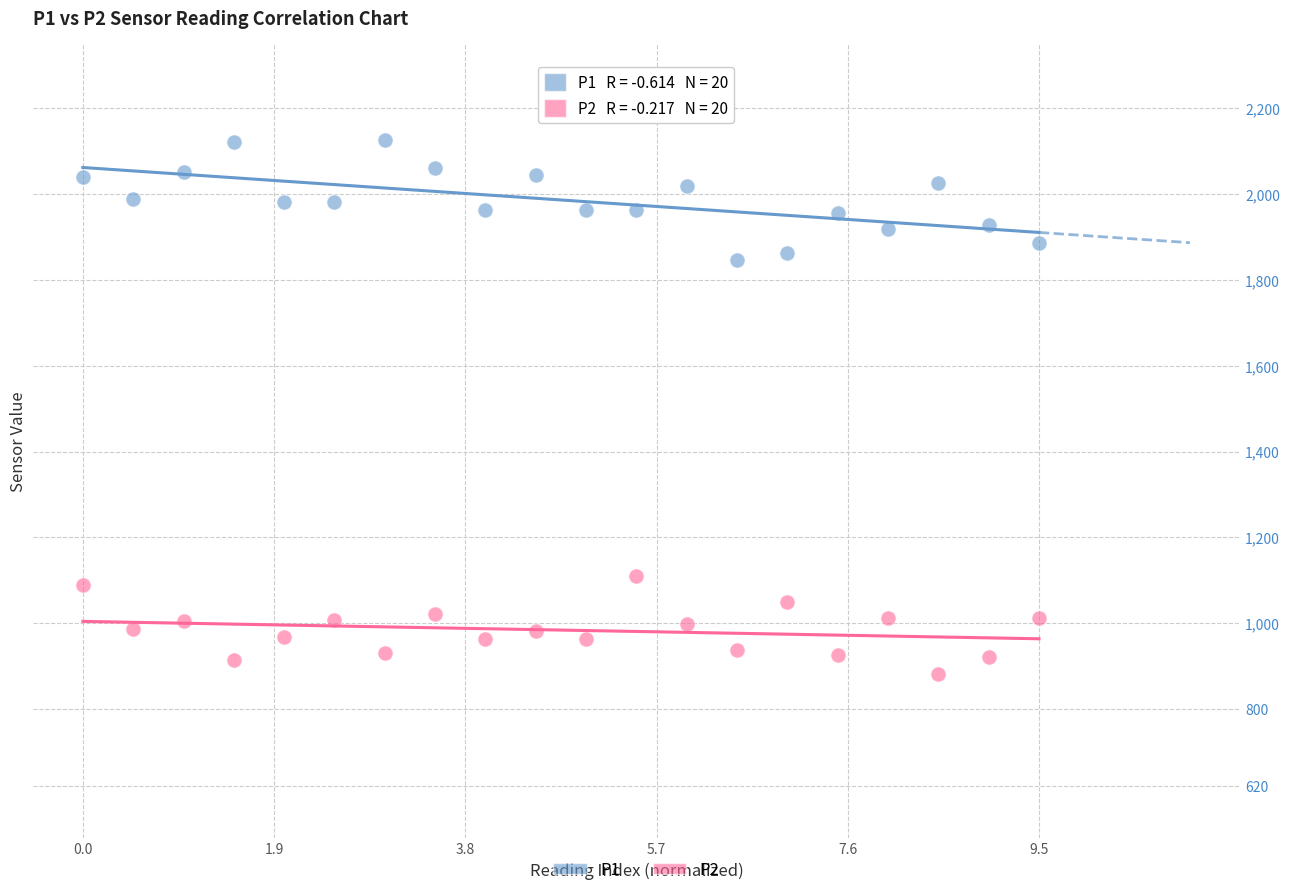

What are all the series names shown in the legend?

P1, P2